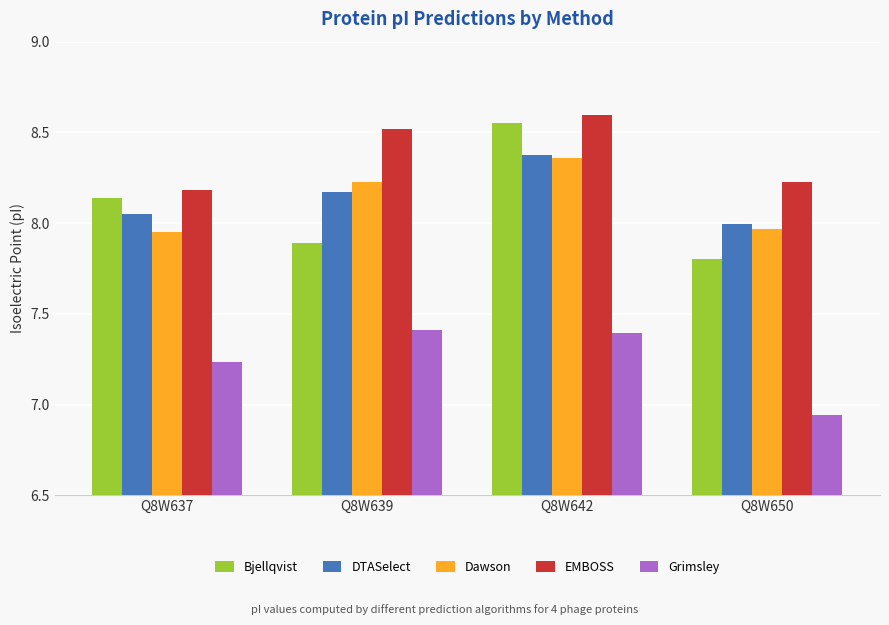

Which series has the largest total across all categories?

EMBOSS